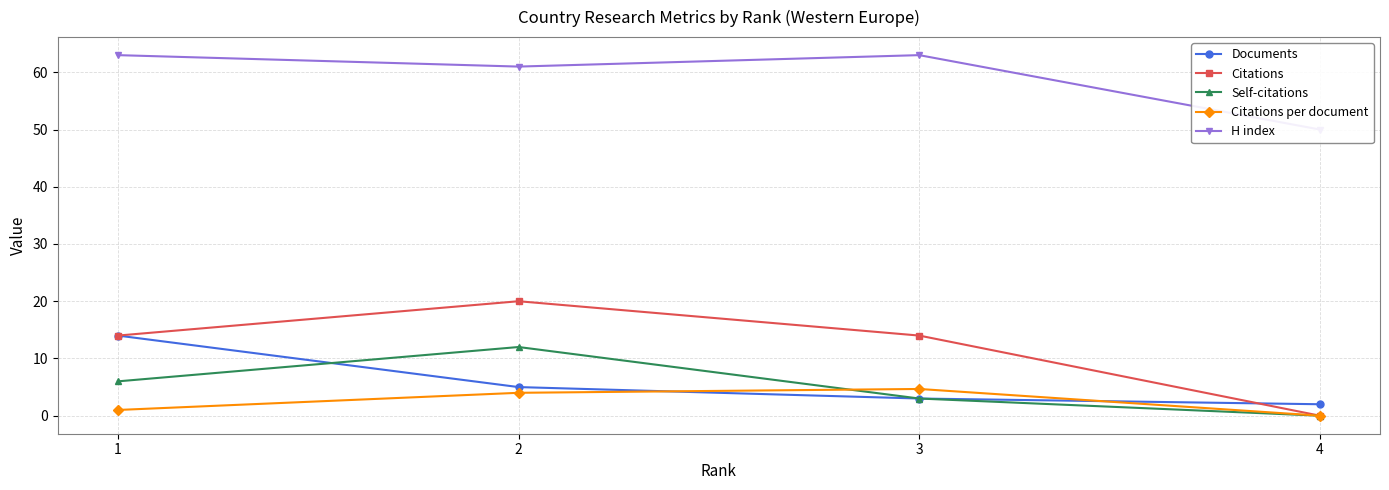

Which category has the highest value in the Self-citations series?

2